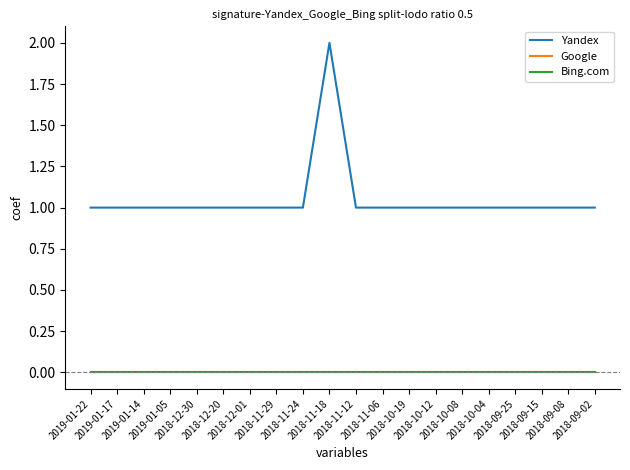

Does the chart display data point markers on the line(s)?

No